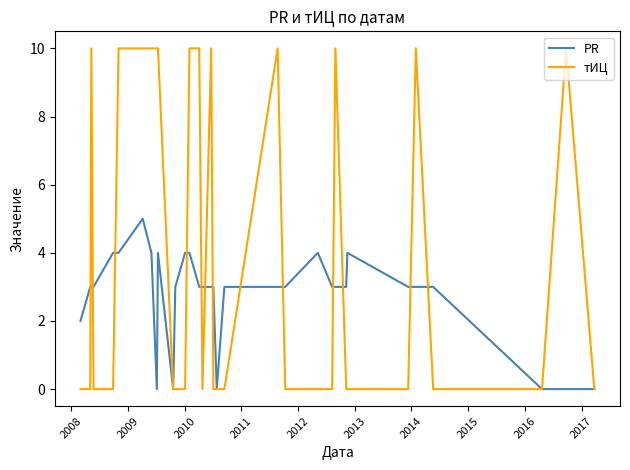

What is the maximum value shown in the chart?

10